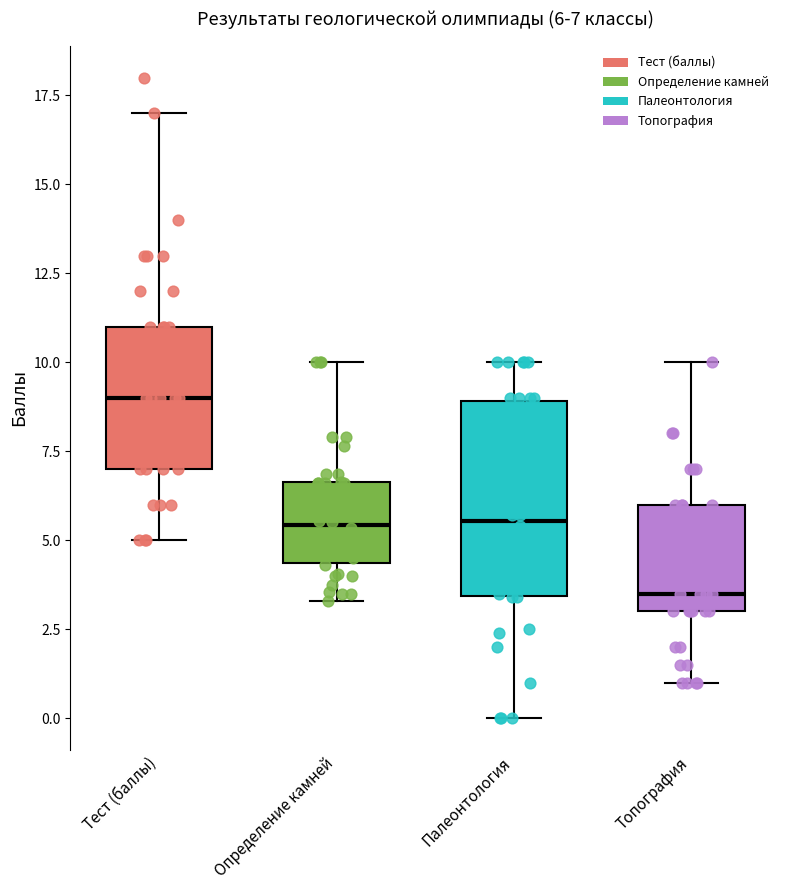

Which box is the tallest, from its lower edge to its upper edge?

Палеонтология